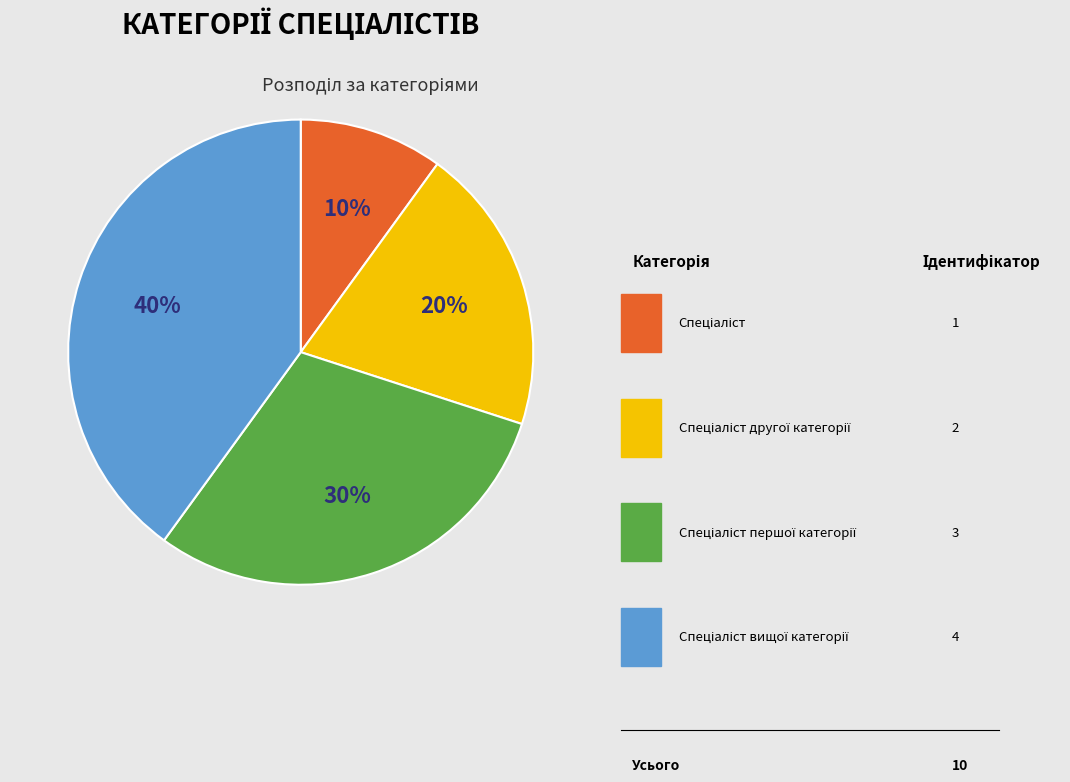

Is there any slice that represents more than half of the pie?

No